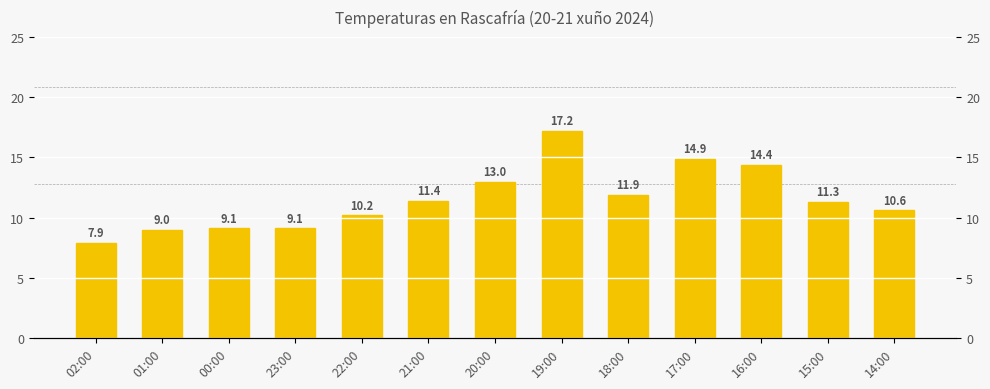

What is the approximate value at 00:00?

9.1